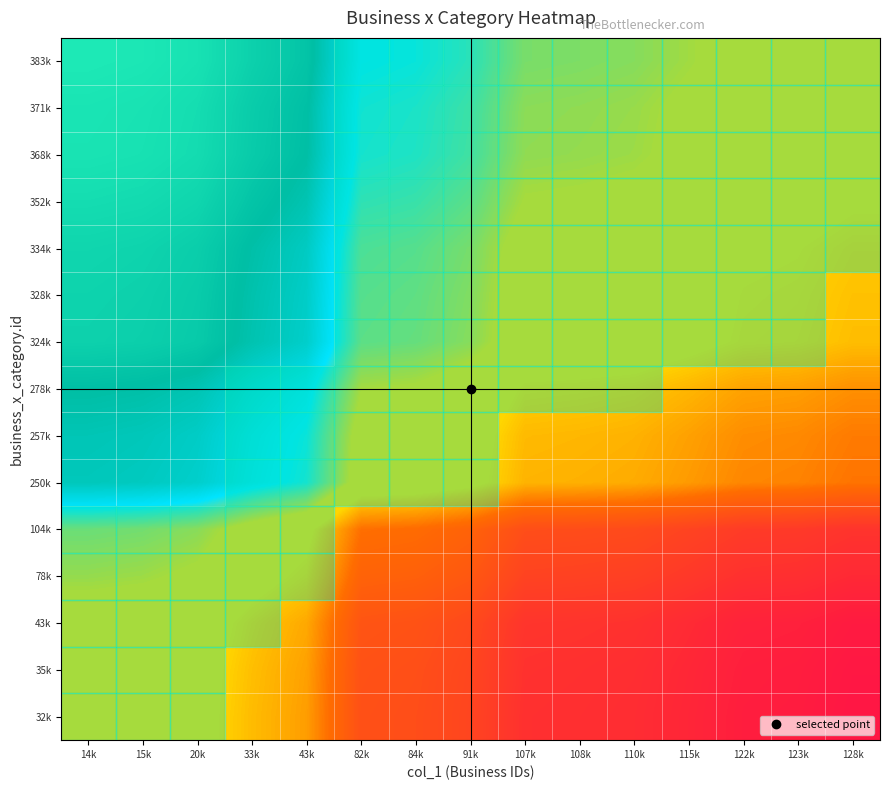

At 82k, list the series in order from smallest to largest.

32k, 35k, 43k, 78k, 104k, 250k, 257k, 278k, 324k, 328k, 334k, 352k, 368k, 371k, 383k